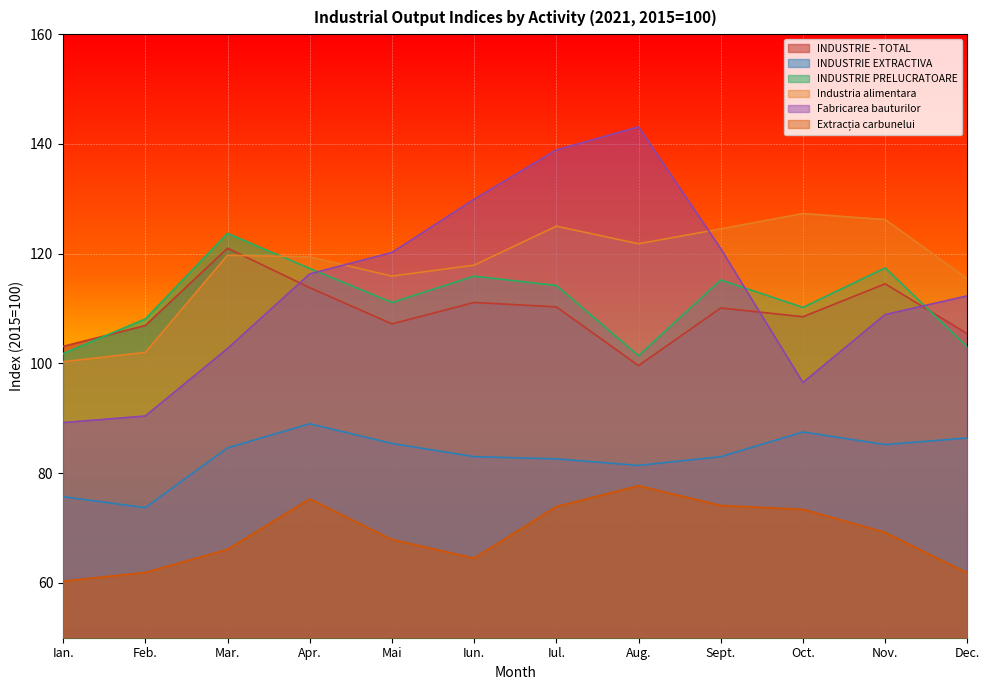

How many interior local valleys does the Fabricarea bauturilor series have?

1